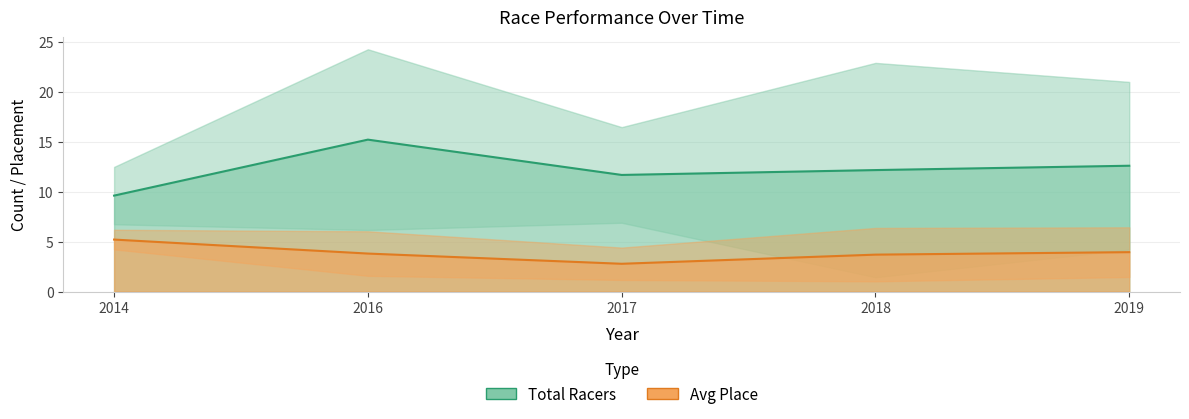

The value of Place at 2018 is 5.1. True or false?

False